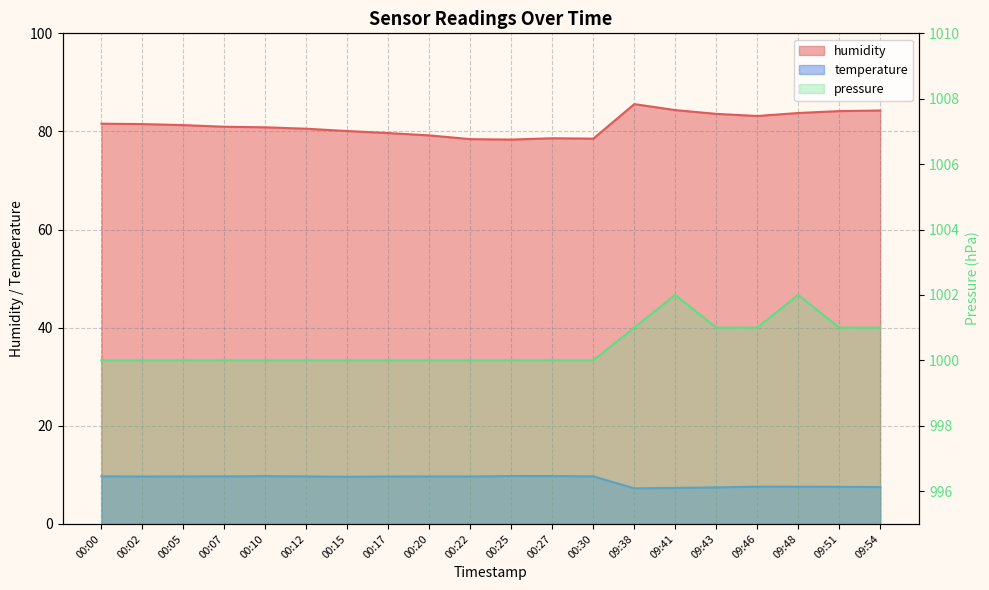

The temperature series shows 4.7 at 00:15. True or false?

False